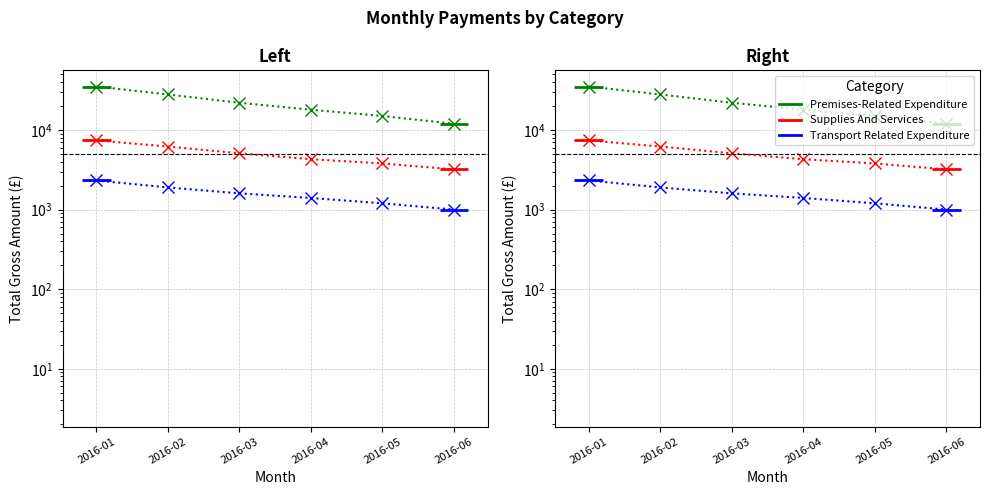

List the series in order of their peak value, highest first.

Premises-Related Expenditure, Supplies And Services, Transport Related Expenditure